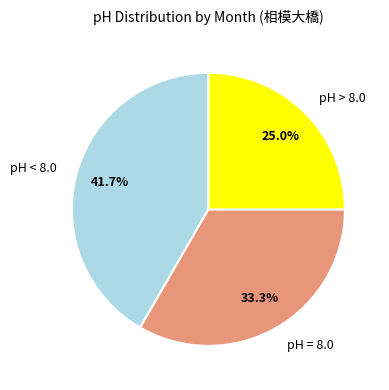

Which category has the smallest portion of the pie?

pH > 8.0